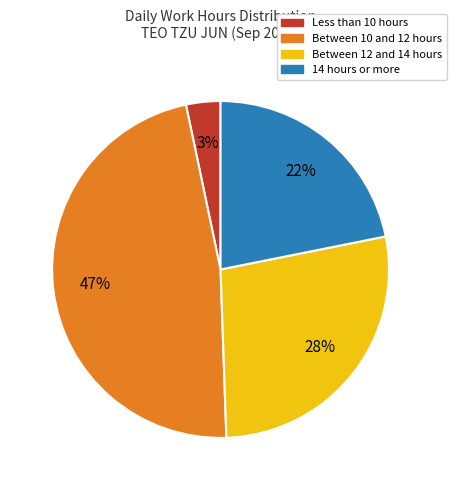

Is there a majority slice in this chart?

No